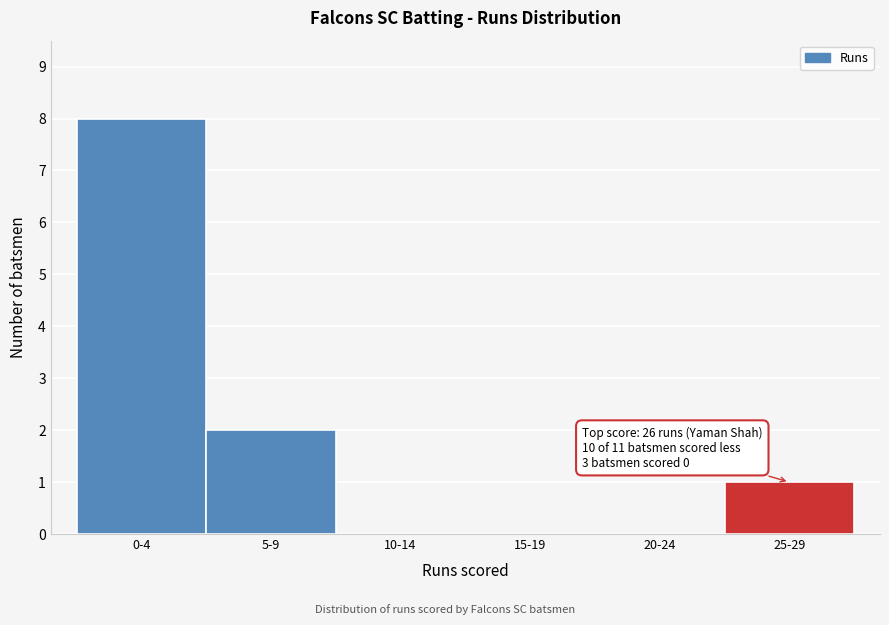

Reading left to right, extract all data points from this chart.

0-4=8	5-9=2	10-14=0	15-19=0	20-24=0	25-29=1